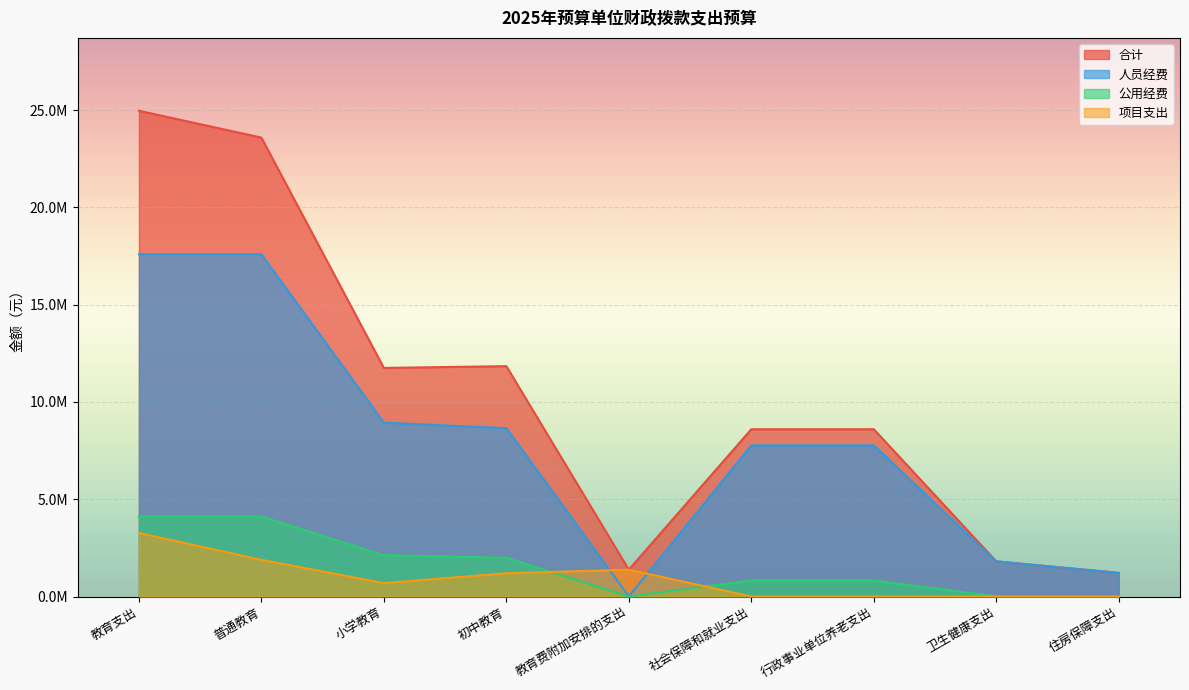

Between which two adjacent categories do 项目支出 and 公用经费 first intersect?

初中教育 and 教育费附加安排的支出